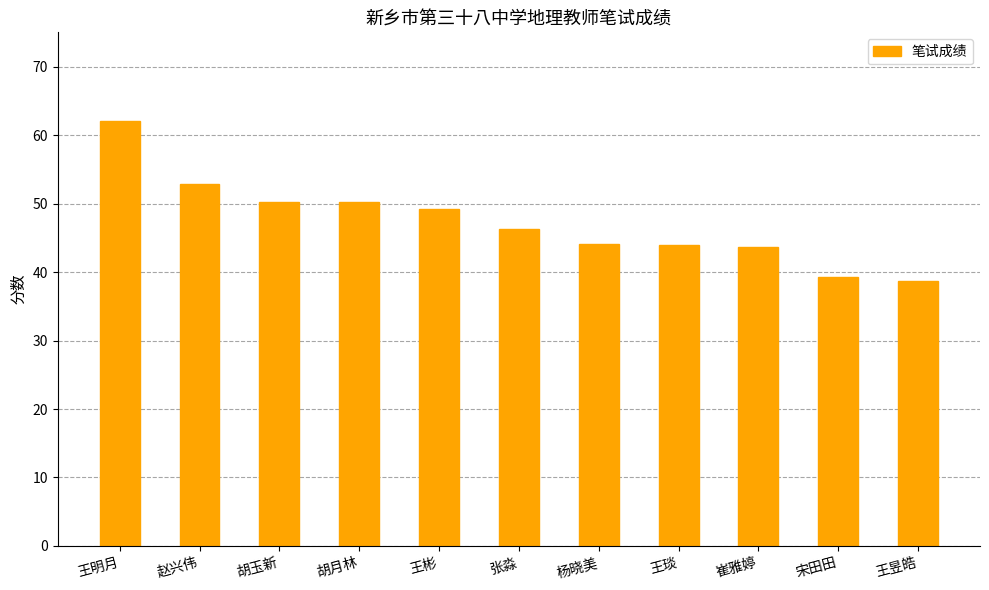

The chart shows a value of 25.0 at 胡玉新. True or false?

False